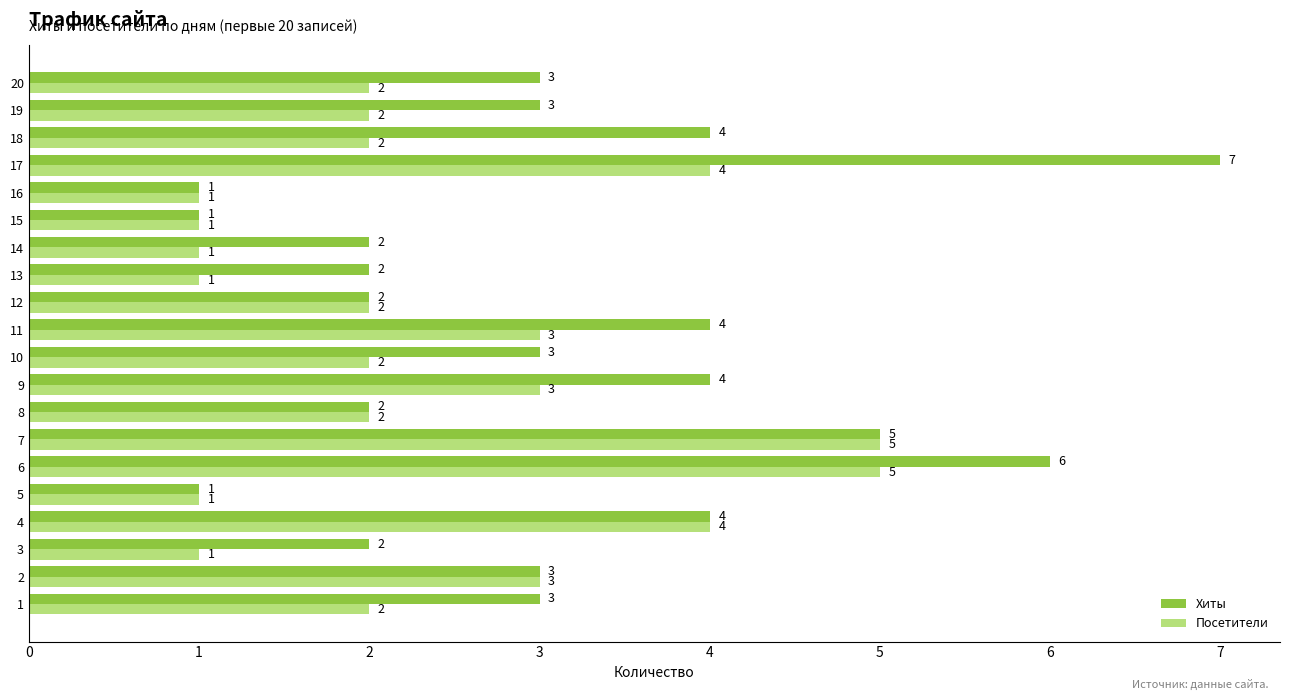

What value does the Посетители series have at 2?

3